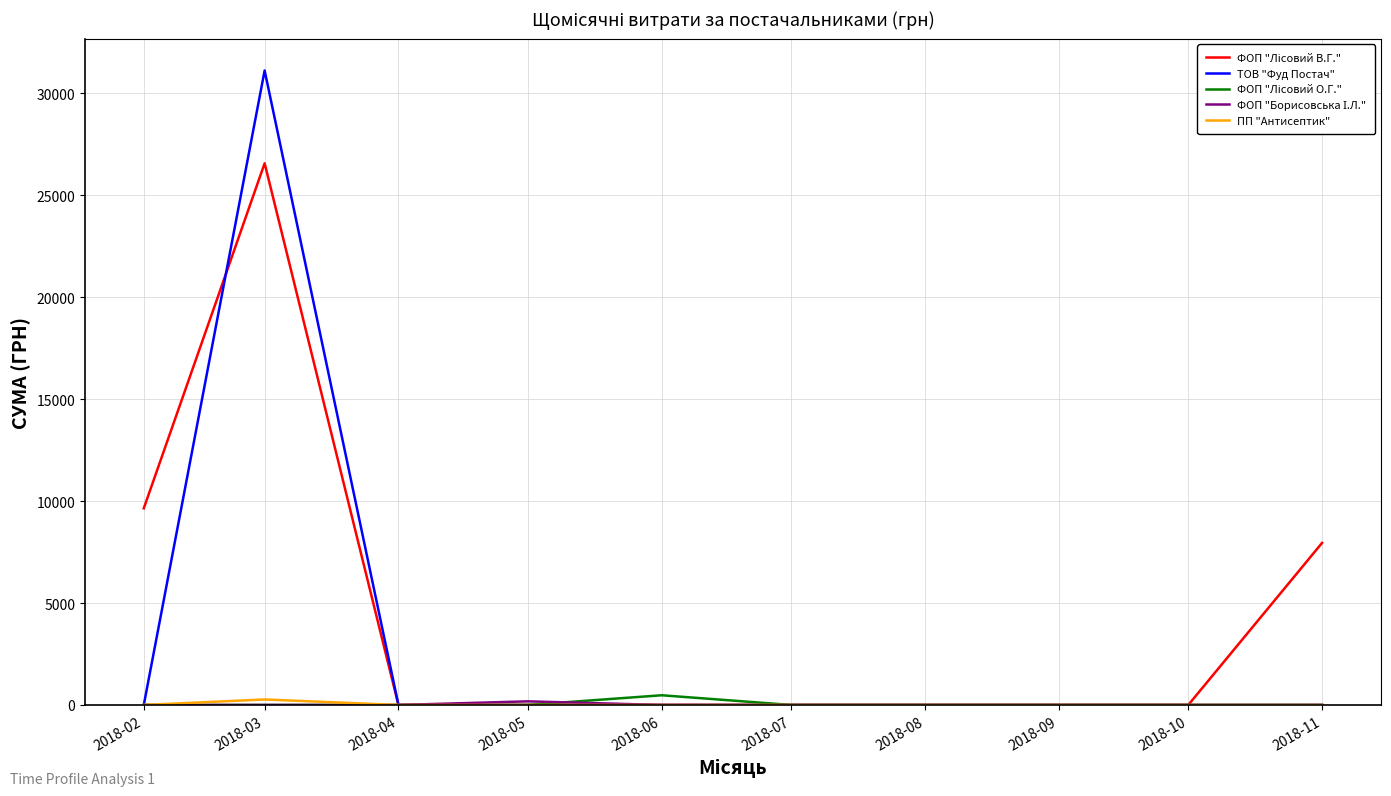

Which series changed the most between 2018-02 and 2018-03?

ТОВ "Фуд Постач"